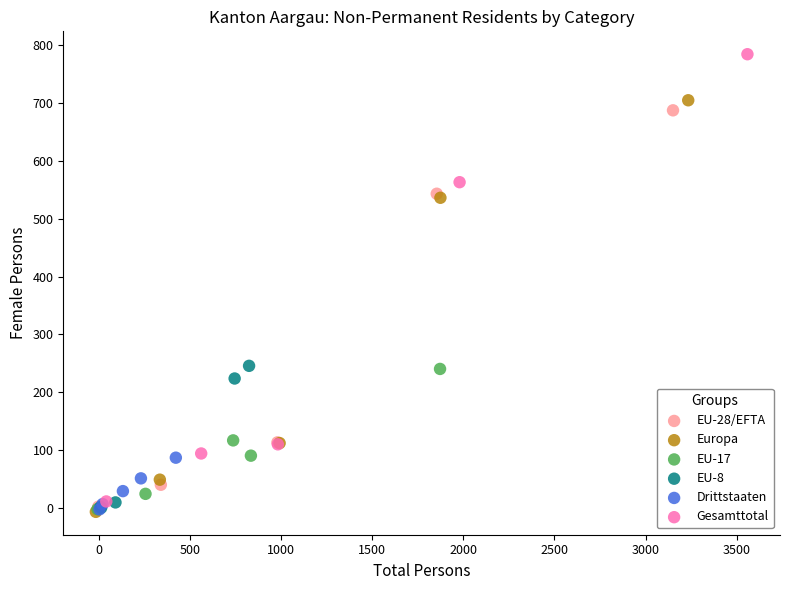

What are all the series names shown in the legend?

EU-28/EFTA, Europa, EU-17, EU-8, Drittstaaten, Gesamttotal